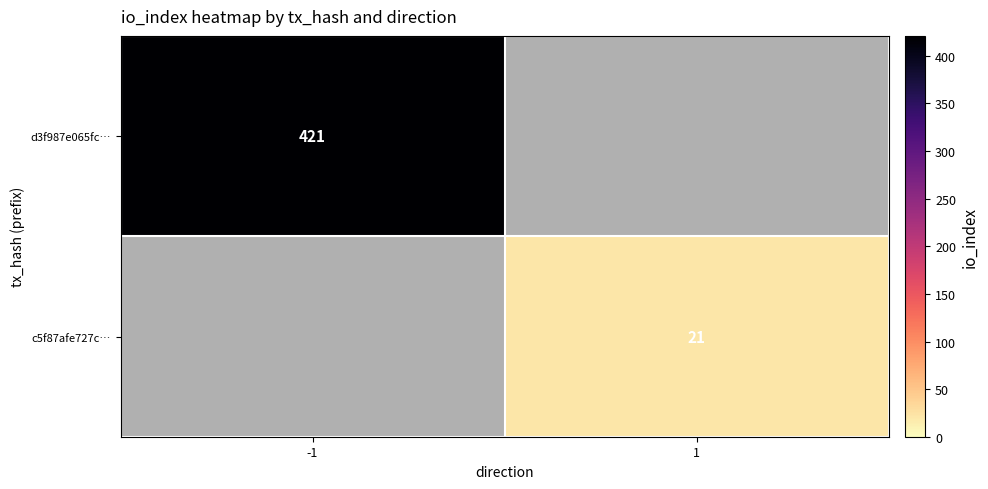

The d3f987e065fc… series shows 421 at -1. True or false?

True